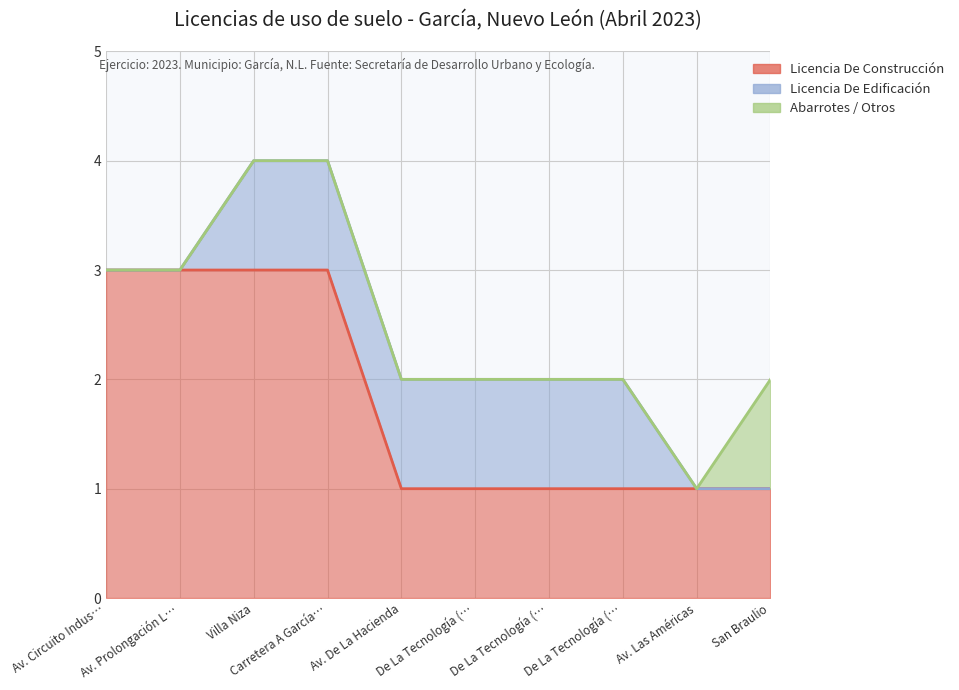

Which series changed the most between Av. Circuito Industrial Humberto Lobo and Av. Las Américas?

Licencia De Construcción